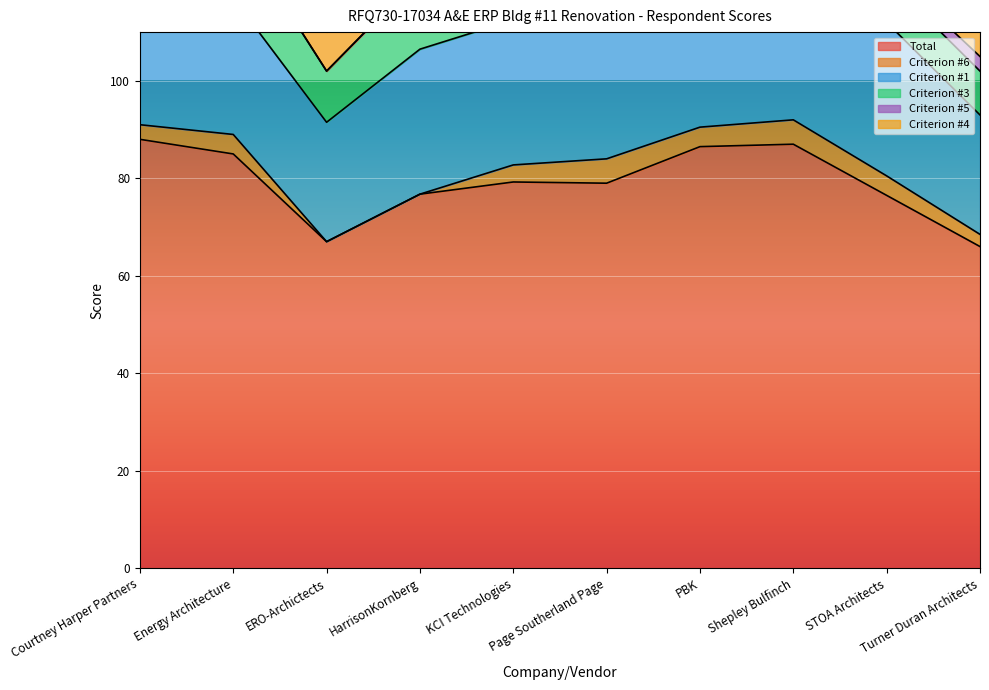

Reading right to left, extract all data points from this chart.

Total: Turner Duran Architects=66.0	STOA Architects=76.5	Shepley Bulfinch=87.0	PBK=86.5	Page Southerland Page=79.0	KCI Technologies=79.2	HarrisonKornberg=76.8	ERO-Archictects=67.0	Energy Architecture=85.0	Courtney Harper Partners=88.0
Criterion #6: Turner Duran Architects=2.5	STOA Architects=4.0	Shepley Bulfinch=5.0	PBK=4.0	Page Southerland Page=5.0	KCI Technologies=3.5	HarrisonKornberg=0.0	ERO-Archictects=0.0	Energy Architecture=4.0	Courtney Harper Partners=3.0
Criterion #1: Turner Duran Architects=24.5	STOA Architects=31.5	Shepley Bulfinch=35.0	PBK=28.0	Page Southerland Page=31.5	KCI Technologies=29.8	HarrisonKornberg=29.8	ERO-Archictects=24.5	Energy Architecture=28.0	Courtney Harper Partners=35.0
Criterion #3: Turner Duran Architects=9.0	STOA Architects=9.0	Shepley Bulfinch=9.0	PBK=10.5	Page Southerland Page=10.5	KCI Technologies=12.0	HarrisonKornberg=15.0	ERO-Archictects=10.5	Energy Architecture=15.0	Courtney Harper Partners=12.0
Criterion #5: Turner Duran Architects=3.0	STOA Architects=2.0	Shepley Bulfinch=0.0	PBK=4.0	Page Southerland Page=0.0	KCI Technologies=0.0	HarrisonKornberg=0.0	ERO-Archictects=0.0	Energy Architecture=0.0	Courtney Harper Partners=0.0
Criterion #4: Turner Duran Architects=6.0	STOA Architects=6.0	Shepley Bulfinch=8.0	PBK=10.0	Page Southerland Page=8.0	KCI Technologies=10.0	HarrisonKornberg=8.0	ERO-Archictects=8.0	Energy Architecture=8.0	Courtney Harper Partners=8.0